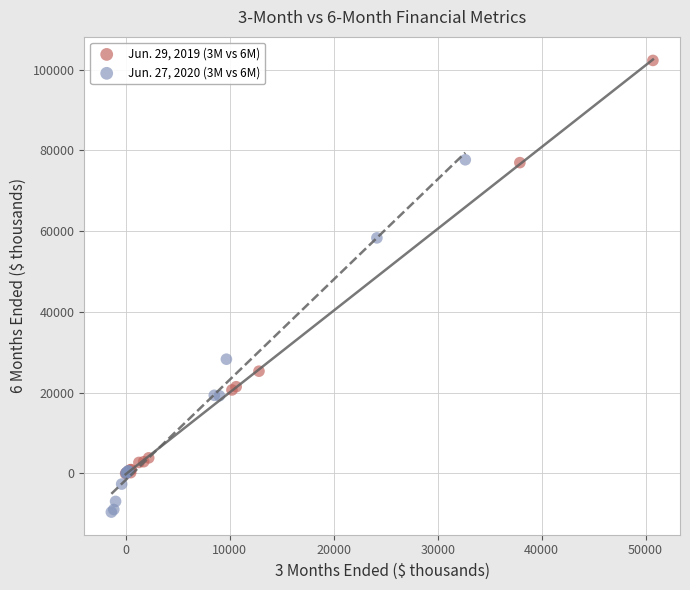

Which series has the largest Y range (max minus min)?

Jun. 29, 2019 (3M vs 6M)